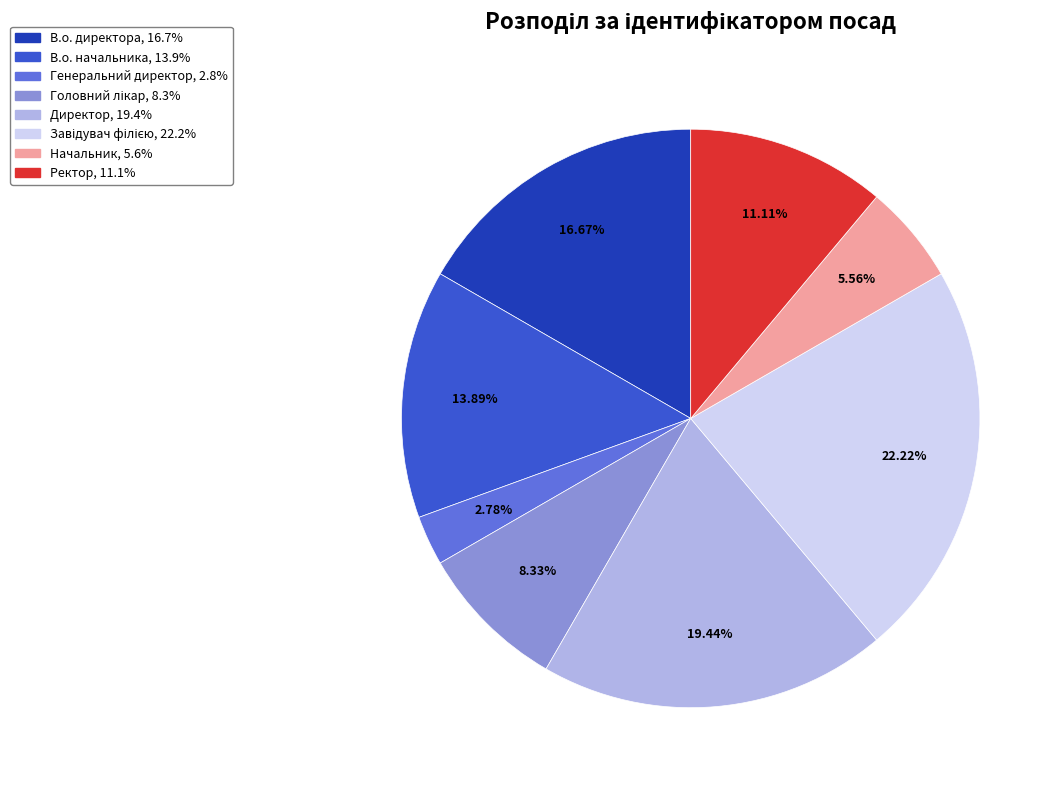

What is the smallest slice in the pie chart?

Генеральний директор